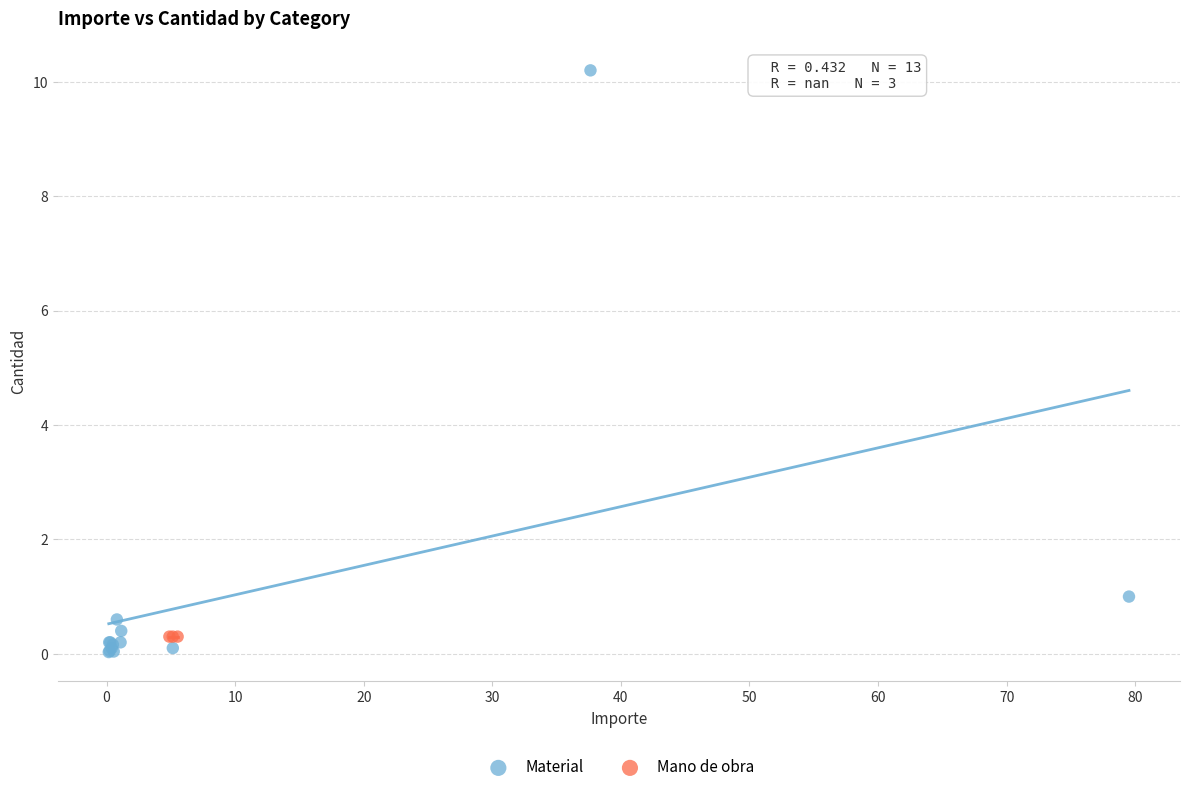

Which series reaches the maximum Y coordinate?

Material